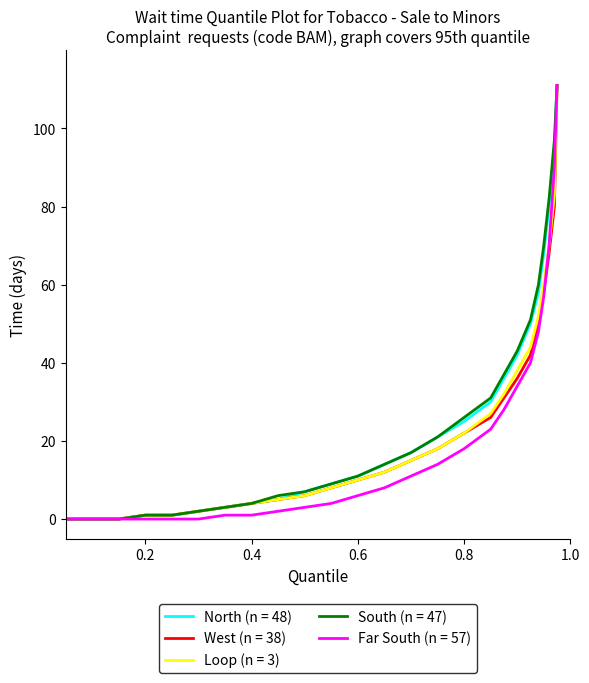

How many categories are shown in the chart?

25